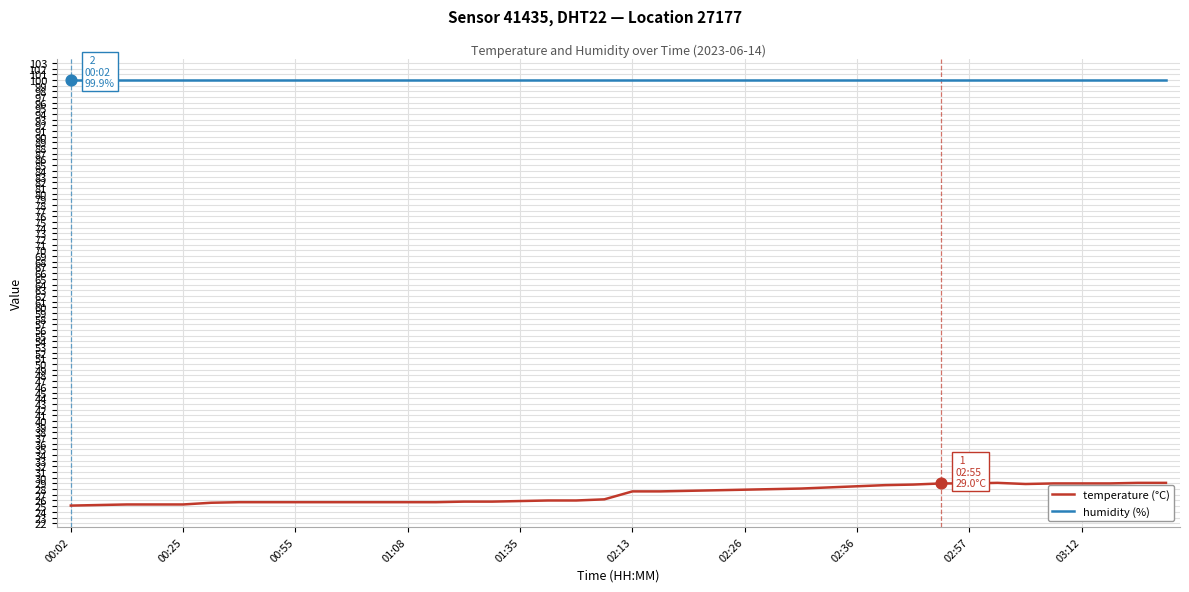

At how many categories does at least one series exceed 65?

40